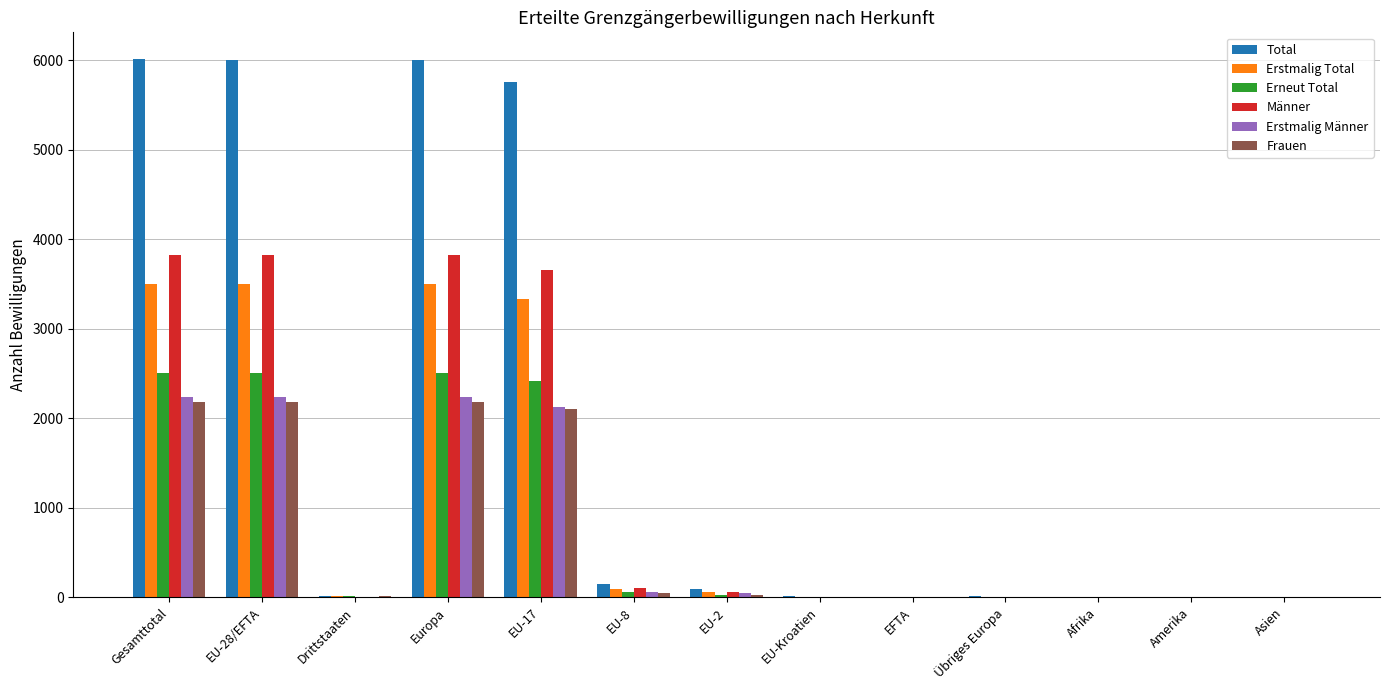

How many distinct data groups are displayed?

6